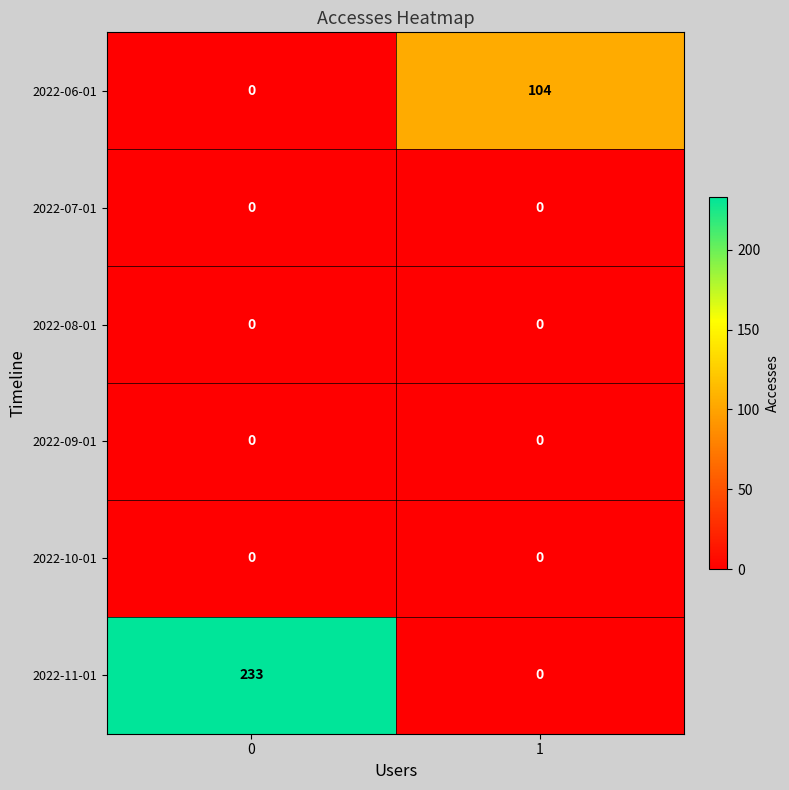

Reading left to right, what are all the values shown in this chart?

2022-06-01: 0	104
2022-07-01: 0	0
2022-08-01: 0	0
2022-09-01: 0	0
2022-10-01: 0	0
2022-11-01: 233	0